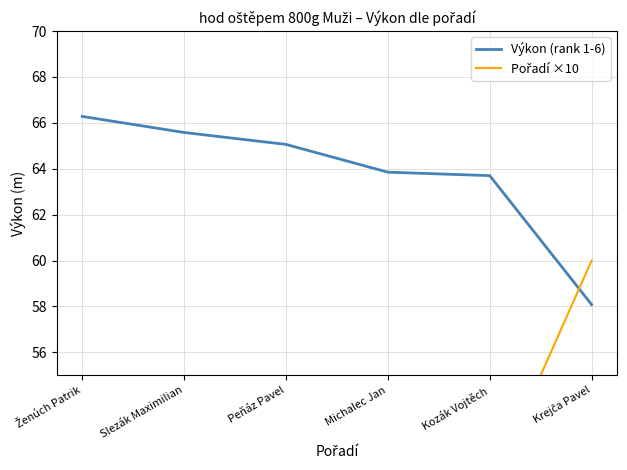

Read the Pořadí ×10 value at Slezák Maximilian.

20.0